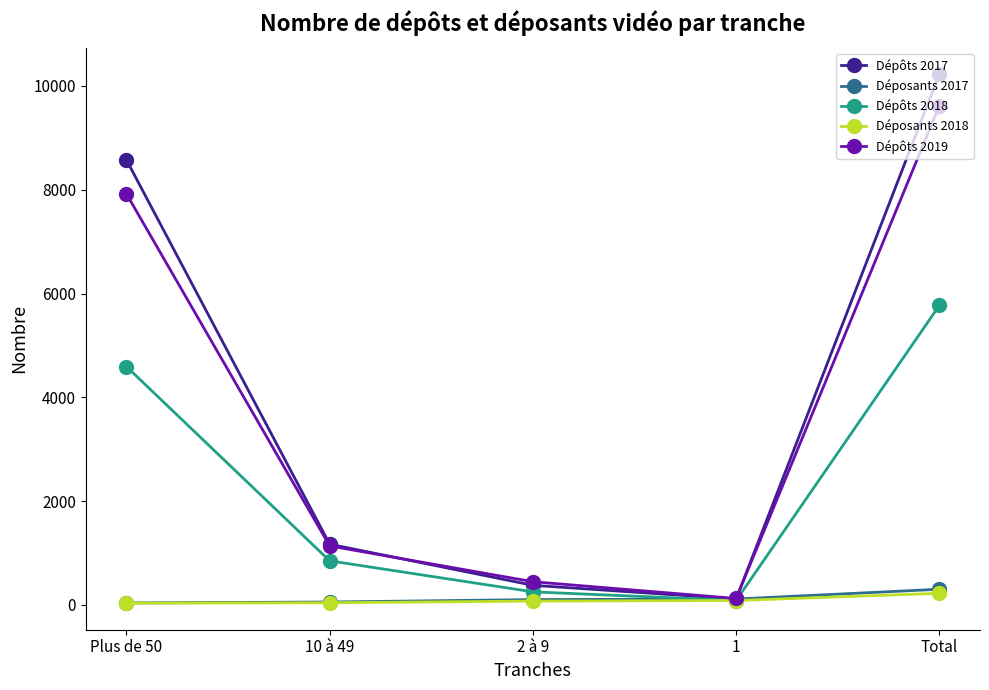

How many lines are shown in the chart?

5